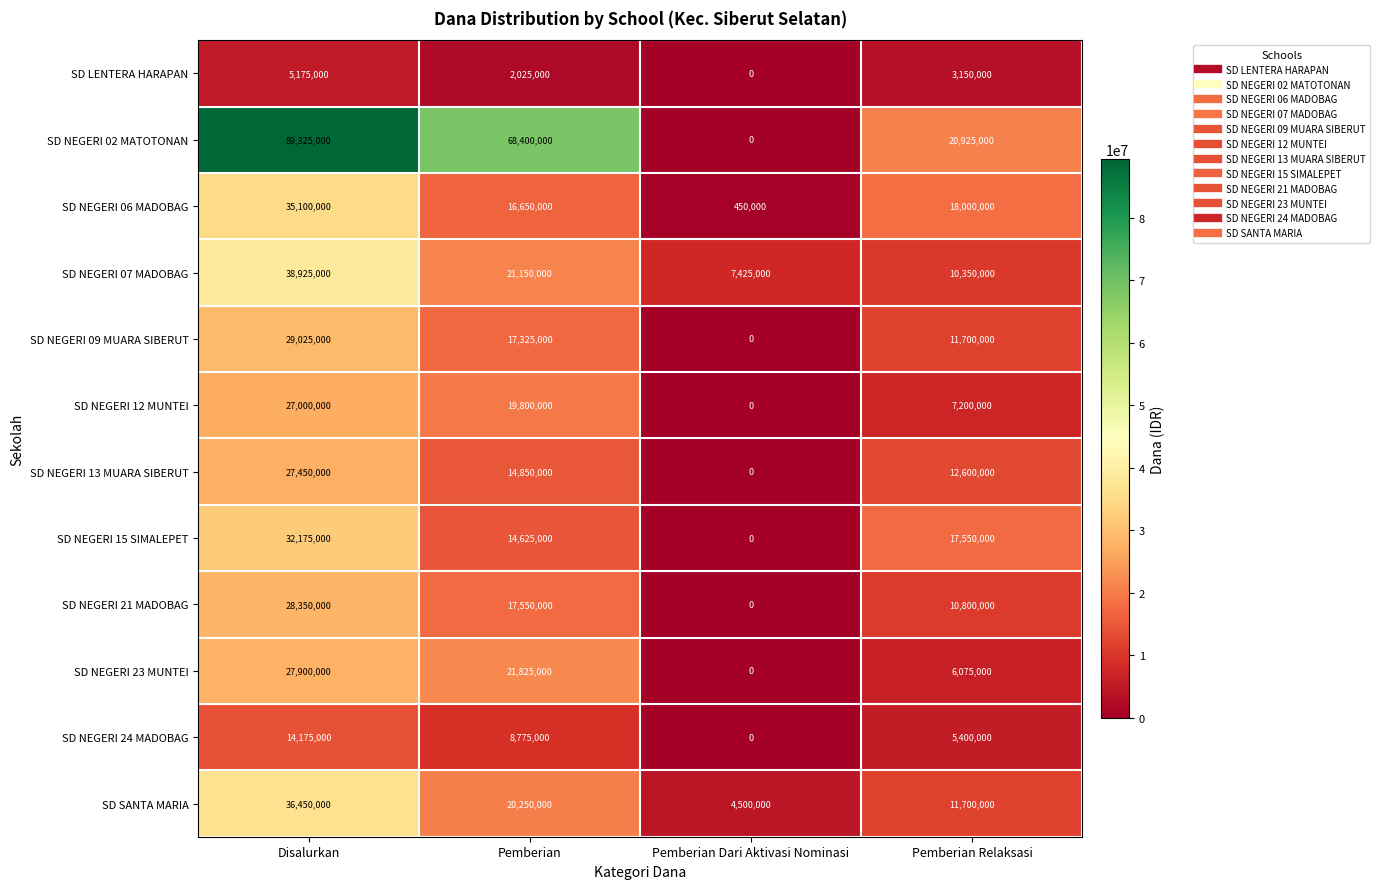

What is the difference between the highest and lowest values at Pemberian Relaksasi?

17775000